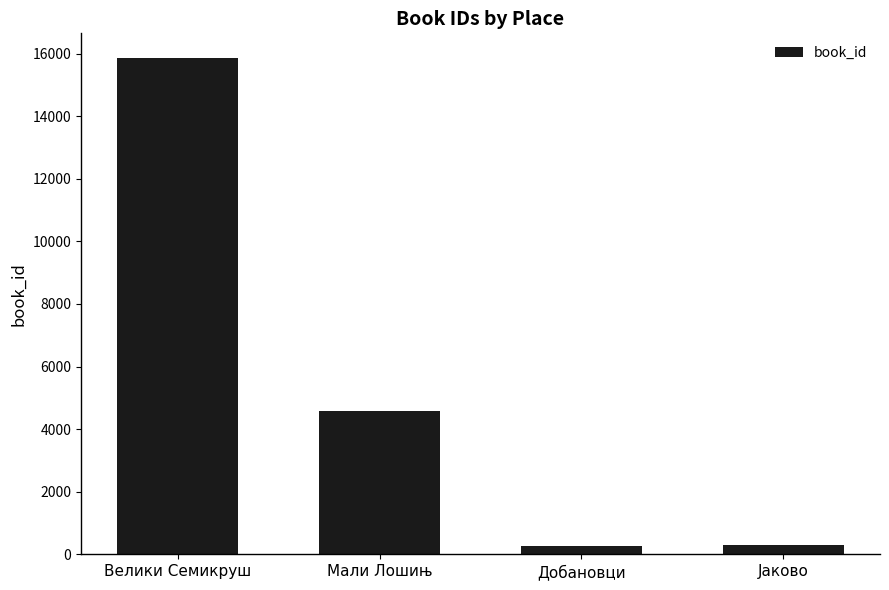

Is it true that the value at Мали Лошињ is 7287?

False